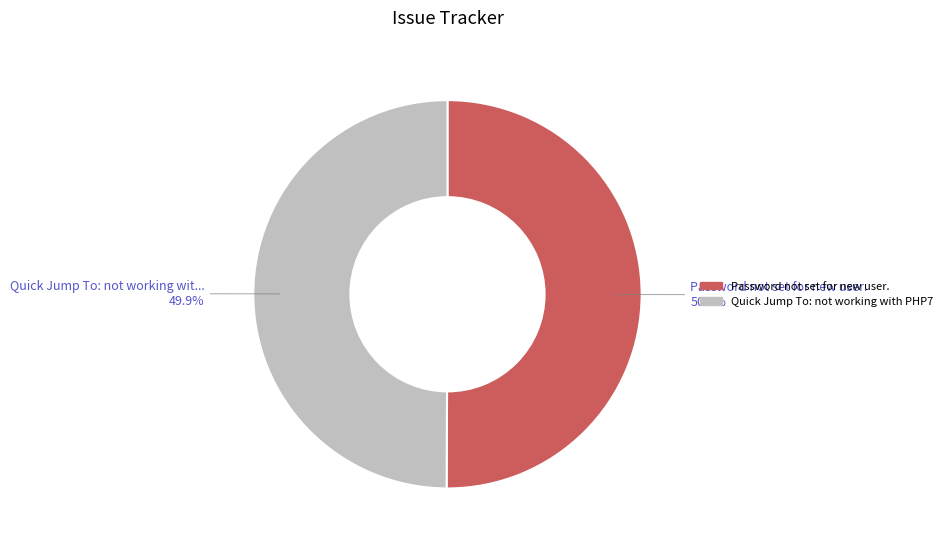

Approximately how many times larger is the value at Quick Jump To: not working with PHP7 compared to Password not set for new user.?

1.0